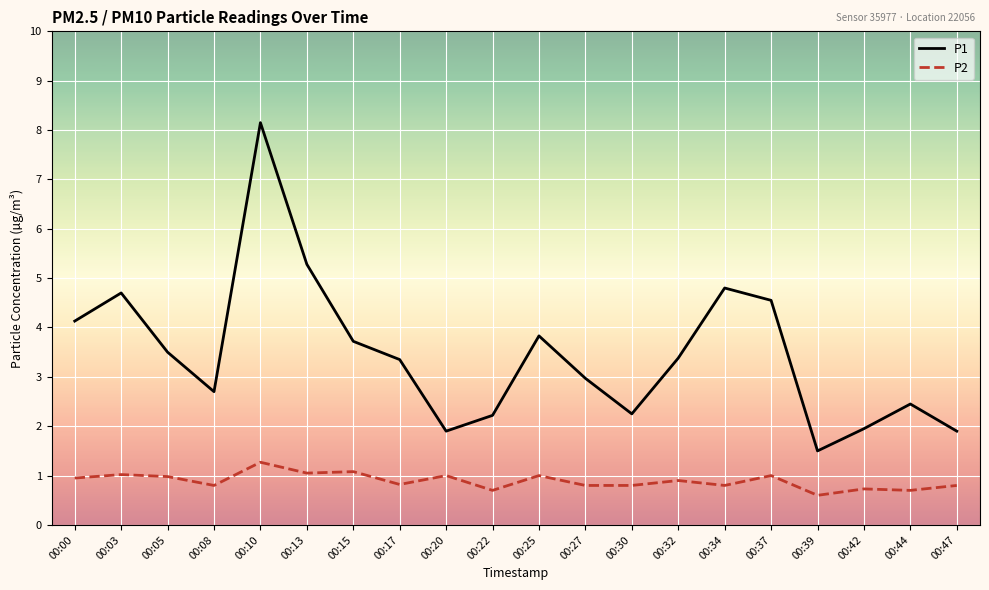

Is it true that P2 equals 0.3 at 00:39?

False